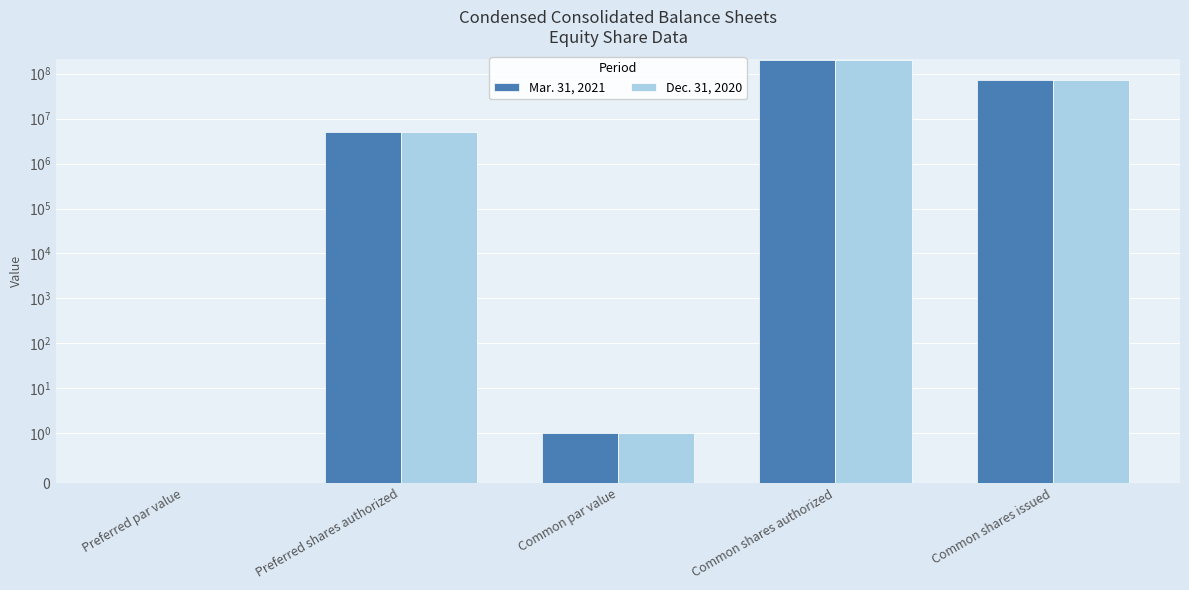

What position from the right is Preferred shares authorized?

4